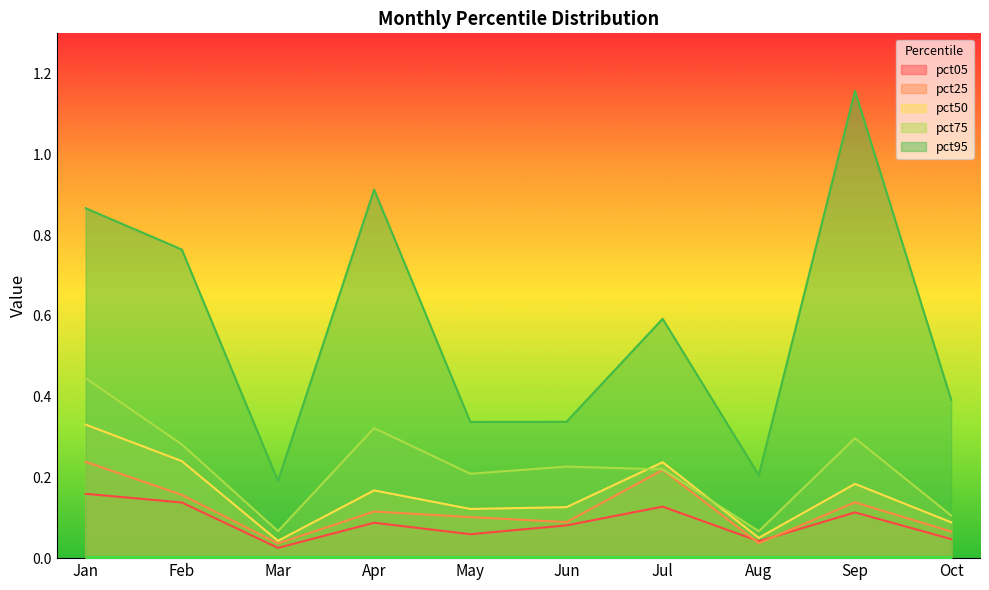

True or false: pct75 has more than 1 interior local peaks.

True